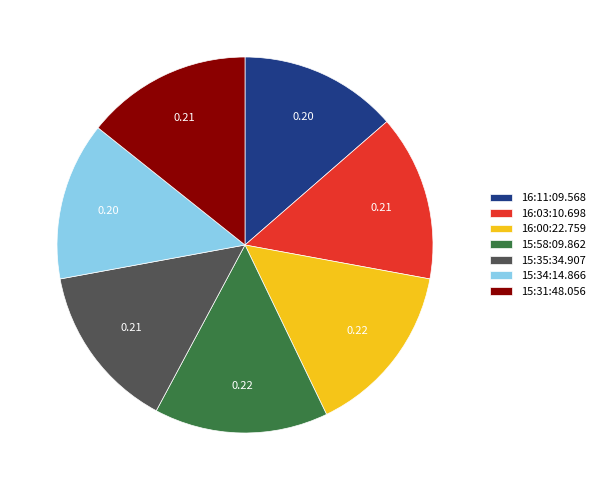

Which has a higher value, 15:34:14.866 or 15:35:34.907?

15:35:34.907